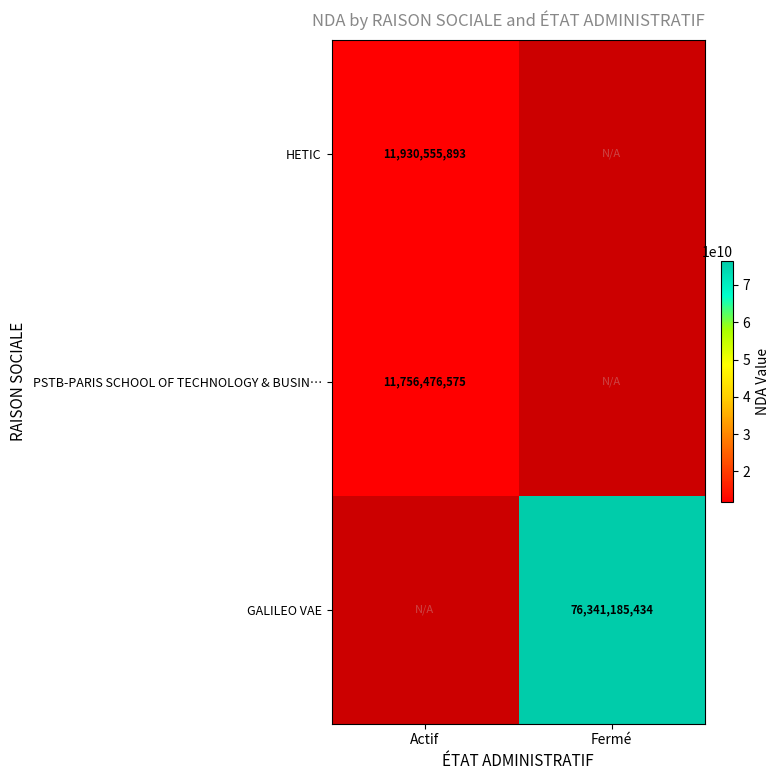

The value of HETIC at Actif is 11930555893. True or false?

True